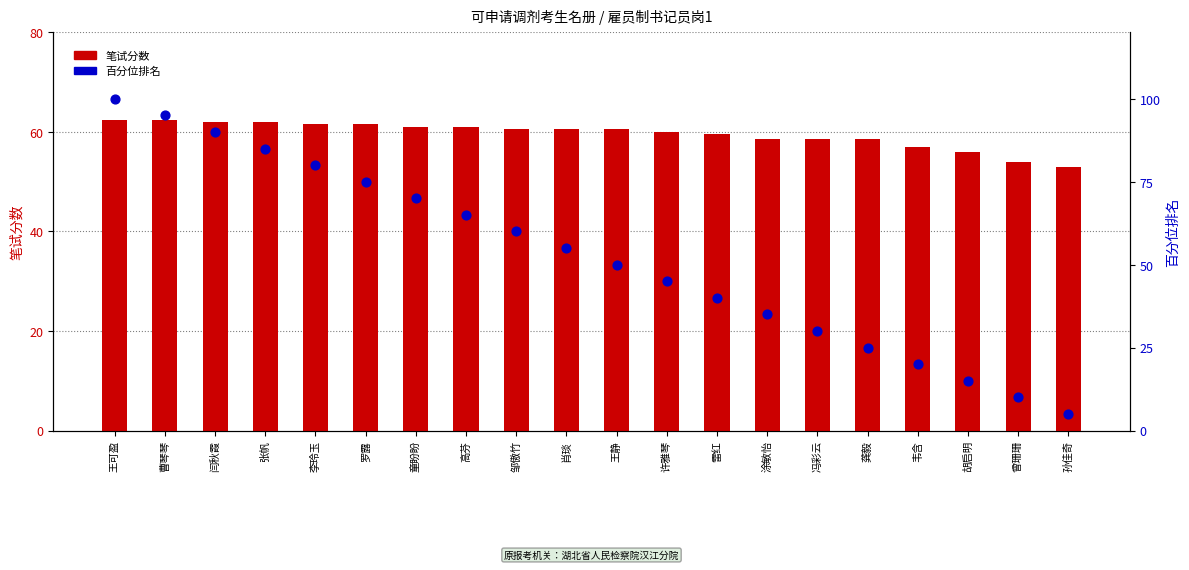

Which series reaches the minimum Y coordinate?

百分位排名